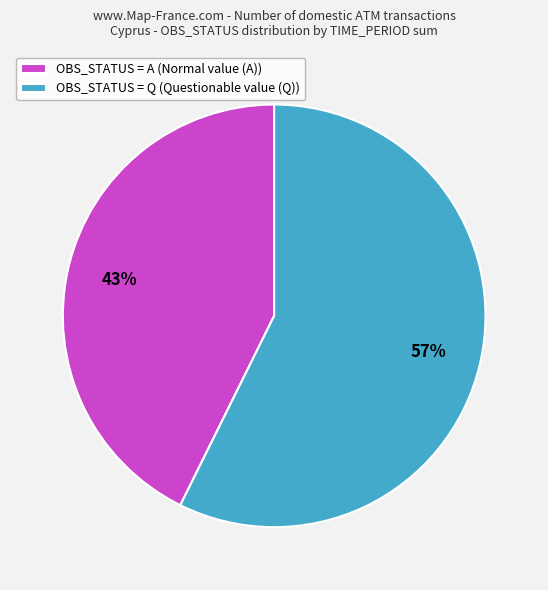

Combined, do OBS_STATUS = Q (Questionable value (Q)) and OBS_STATUS = A (Normal value (A)) account for over 50%?

Yes